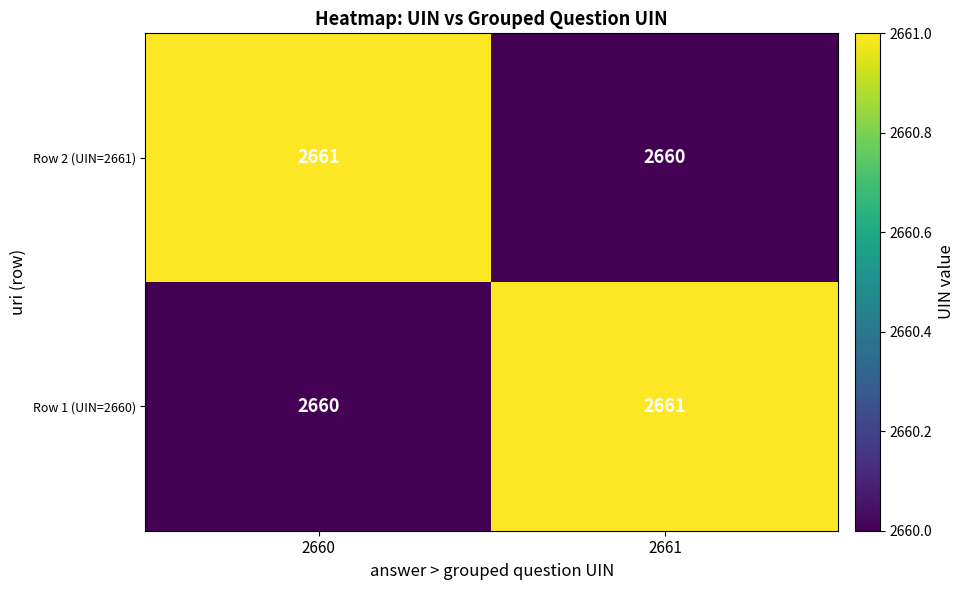

List the labels in order of Row 1 (UIN=2660) value, largest first.

2661, 2660